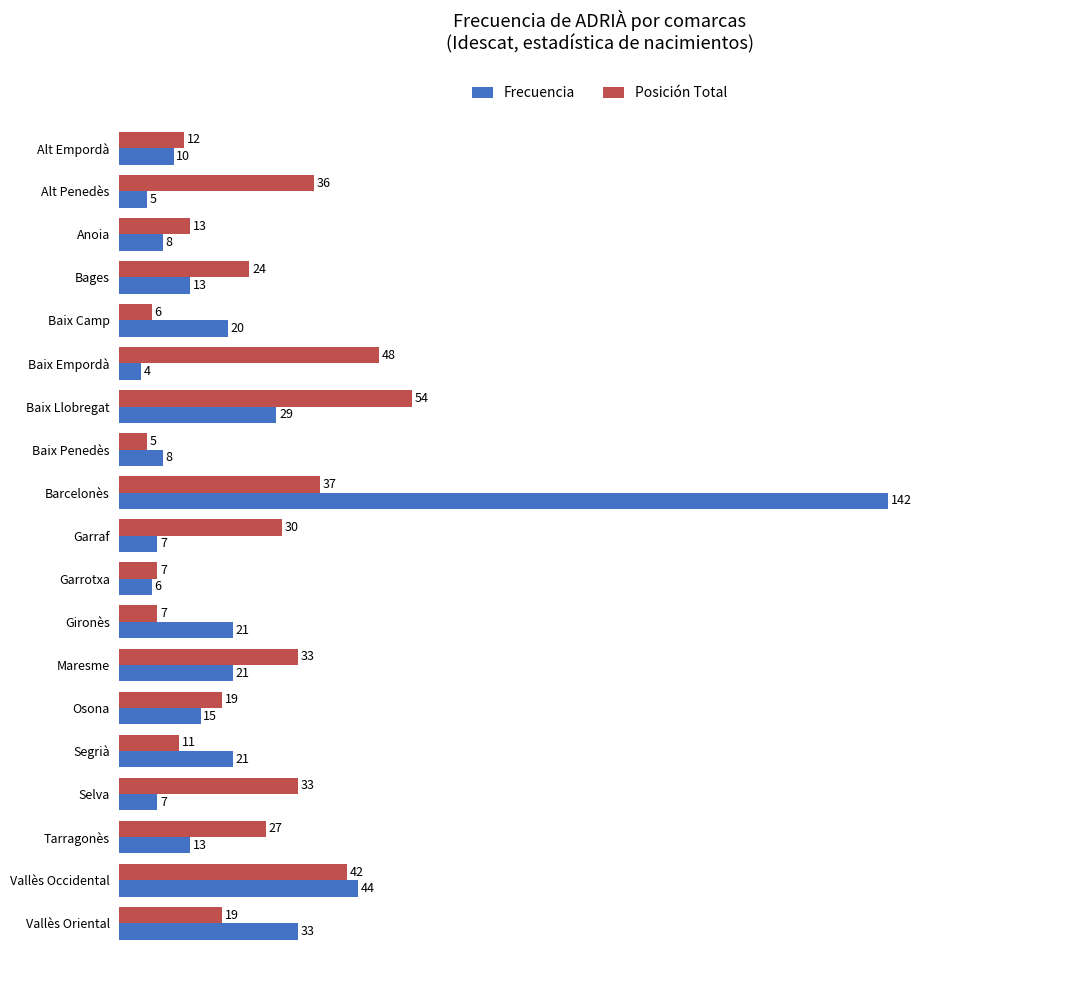

Count the number of data series in this chart.

2